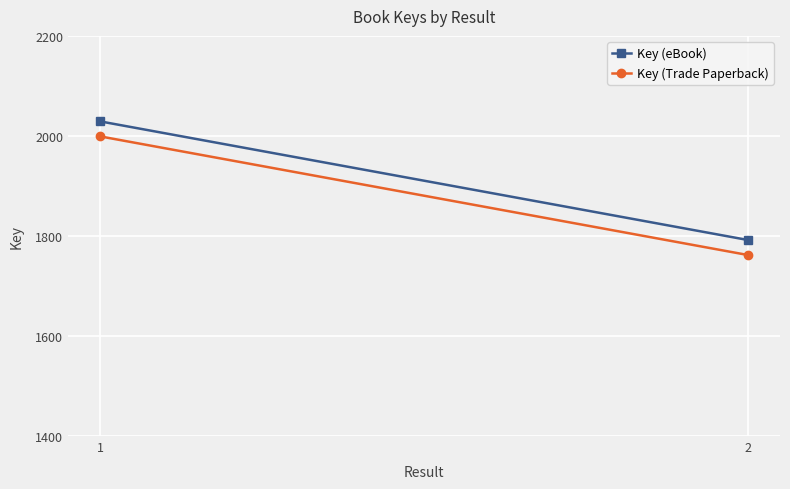

How many lines are shown in the chart?

2